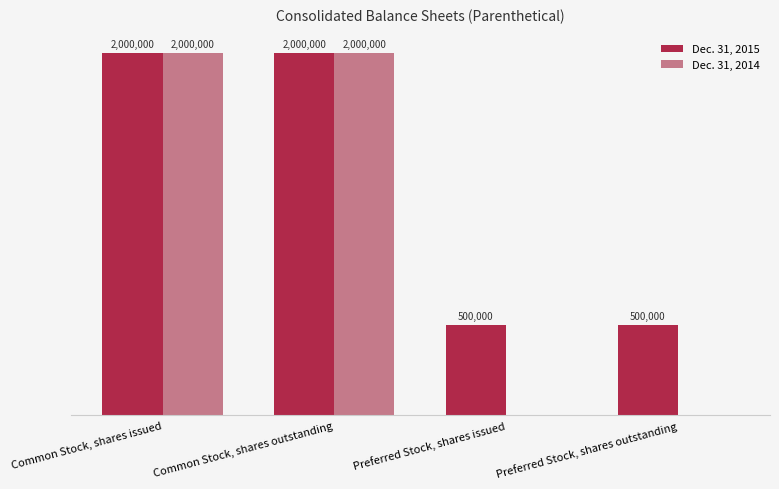

Reading left to right, extract all data points from this chart.

Dec. 31, 2015: 2000000	2000000	500000	500000
Dec. 31, 2014: 2000000	2000000	0	0